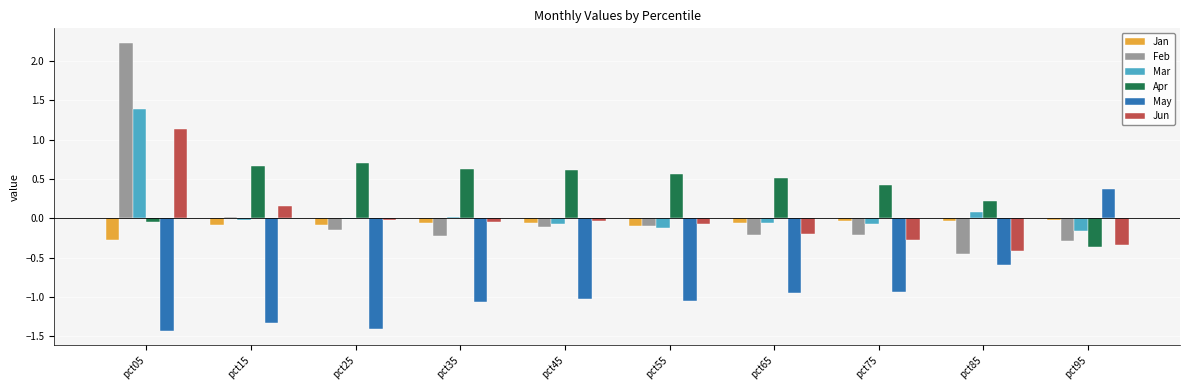

True or false: May has a value of -0.6 at pct85.

True